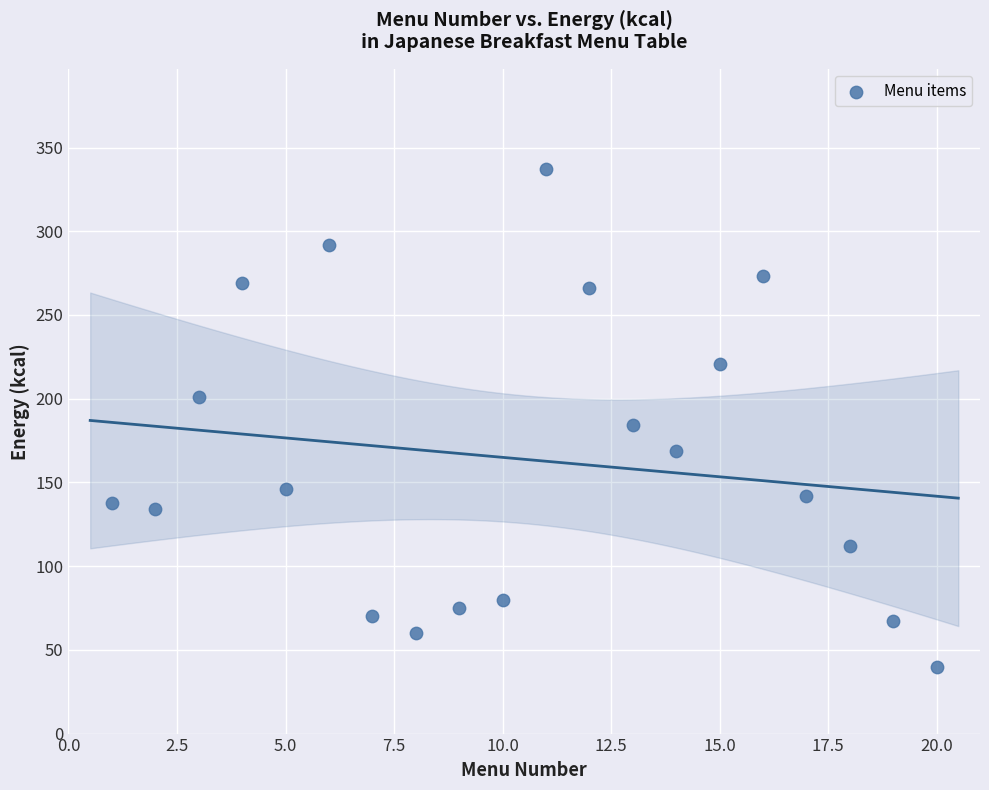

What Y value in the scatter plot is closest to 188?

184